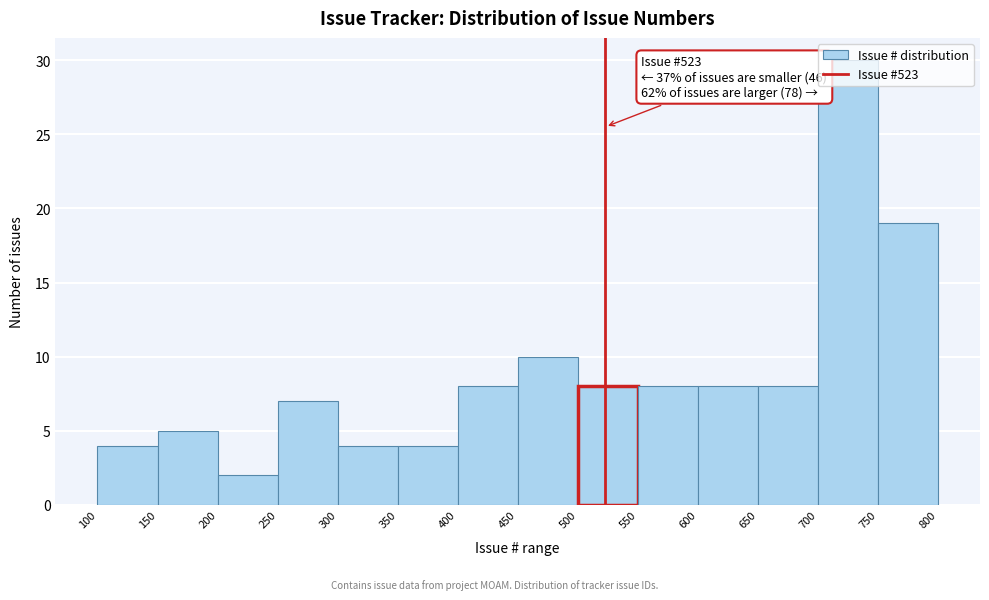

Over which range of the x-axis is the bar tallest?

700 to 750